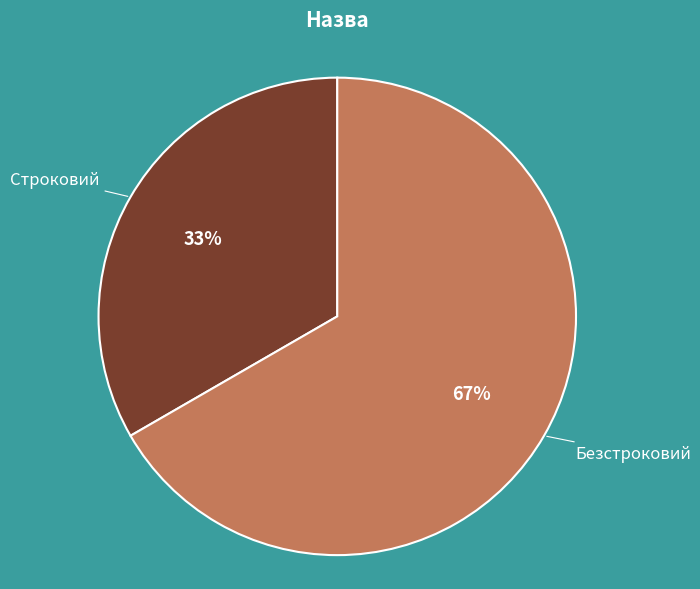

Between Строковий and Безстроковий, which is larger?

Безстроковий